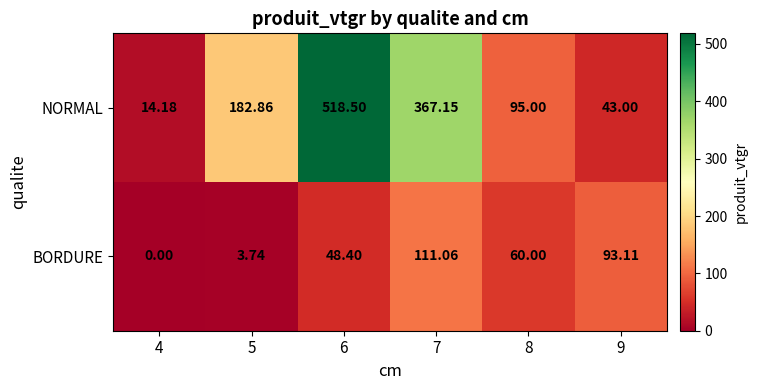

Between 6 and 7, which series saw the biggest shift?

NORMAL